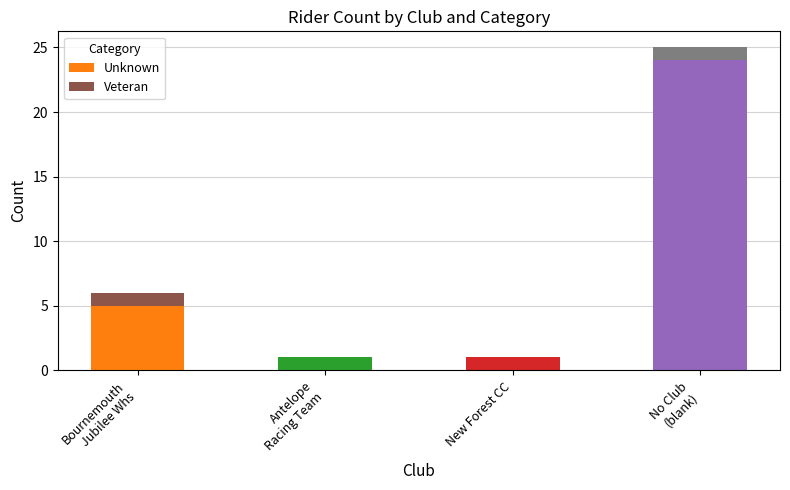

What is the highest value of the Unknown series?

24